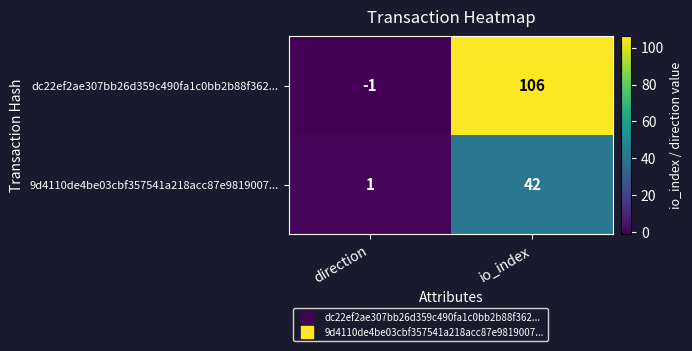

Reading left to right, list all the values displayed in this chart.

dc22ef2ae307bb26d359c490fa1c0bb2b88f362...: -1	106
9d4110de4be03cbf357541a218acc87e9819007...: 1	42